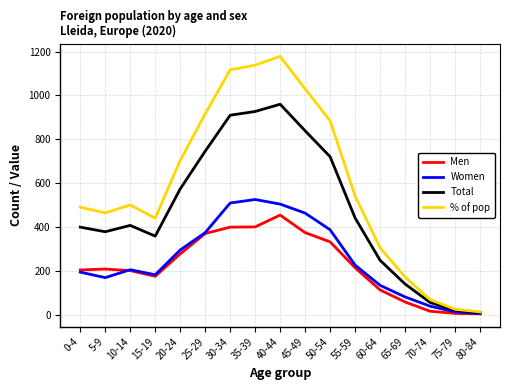

True or false: Men has a value of 176 at 15-19.

True